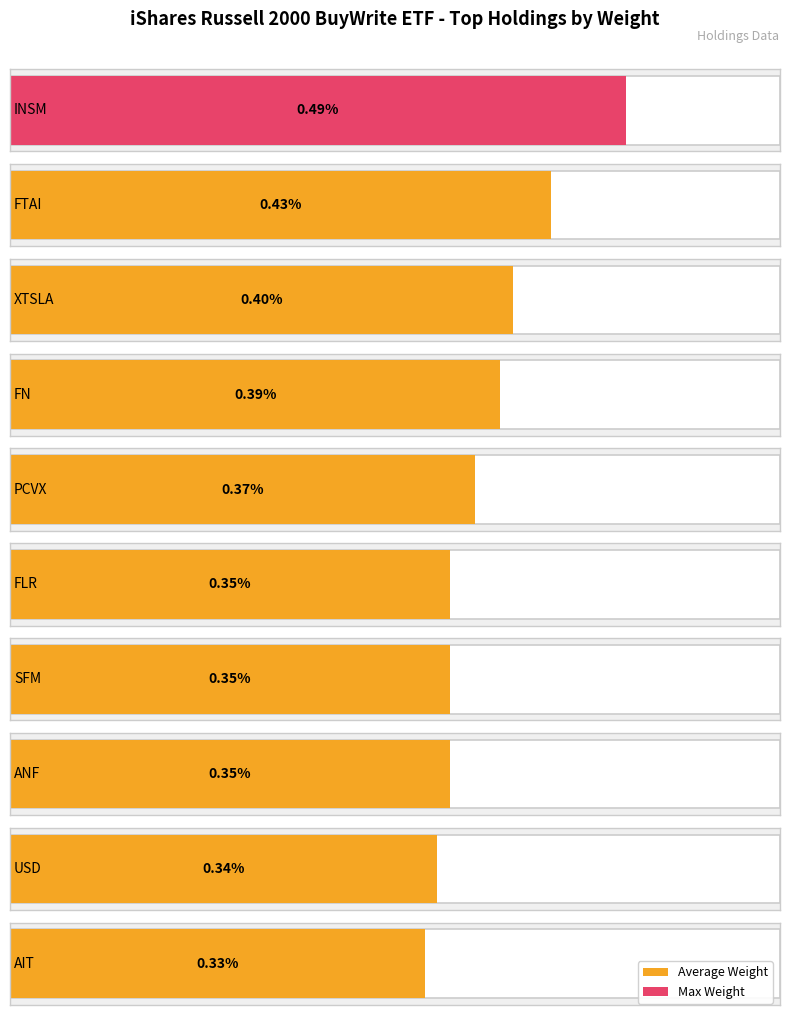

Reading left to right, transcribe all the data shown in this chart.

INSM=0.5	FTAI=0.4	XTSLA=0.4	FN=0.4	PCVX=0.4	FLR=0.3	SFM=0.3	ANF=0.3	USD=0.3	AIT=0.3